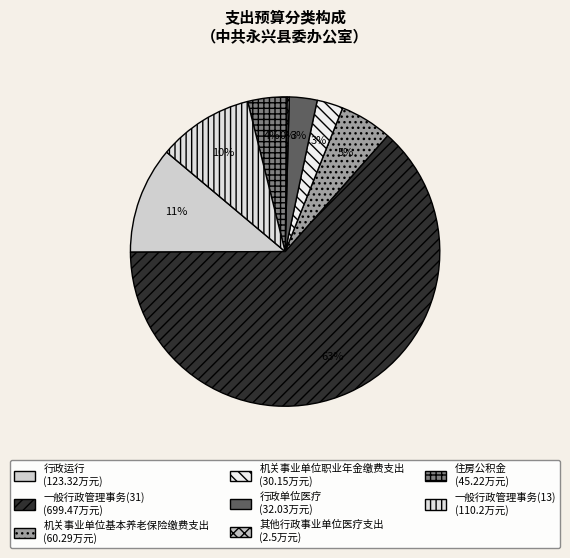

To the nearest percent, what is the combined percentage of 其他行政事业单位医疗支出 and 机关事业单位职业年金缴费支出?

3%